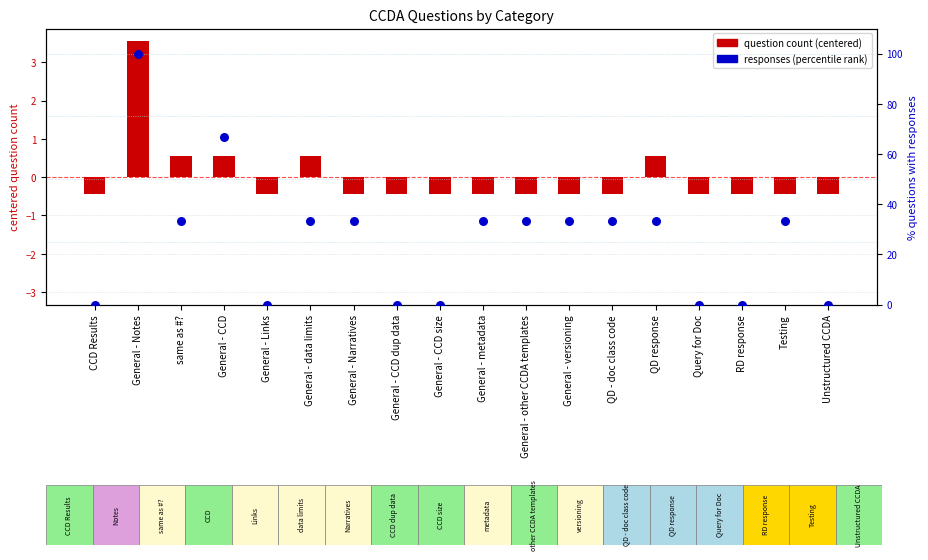

Which series contains the lowest Y value?

question count (centered)